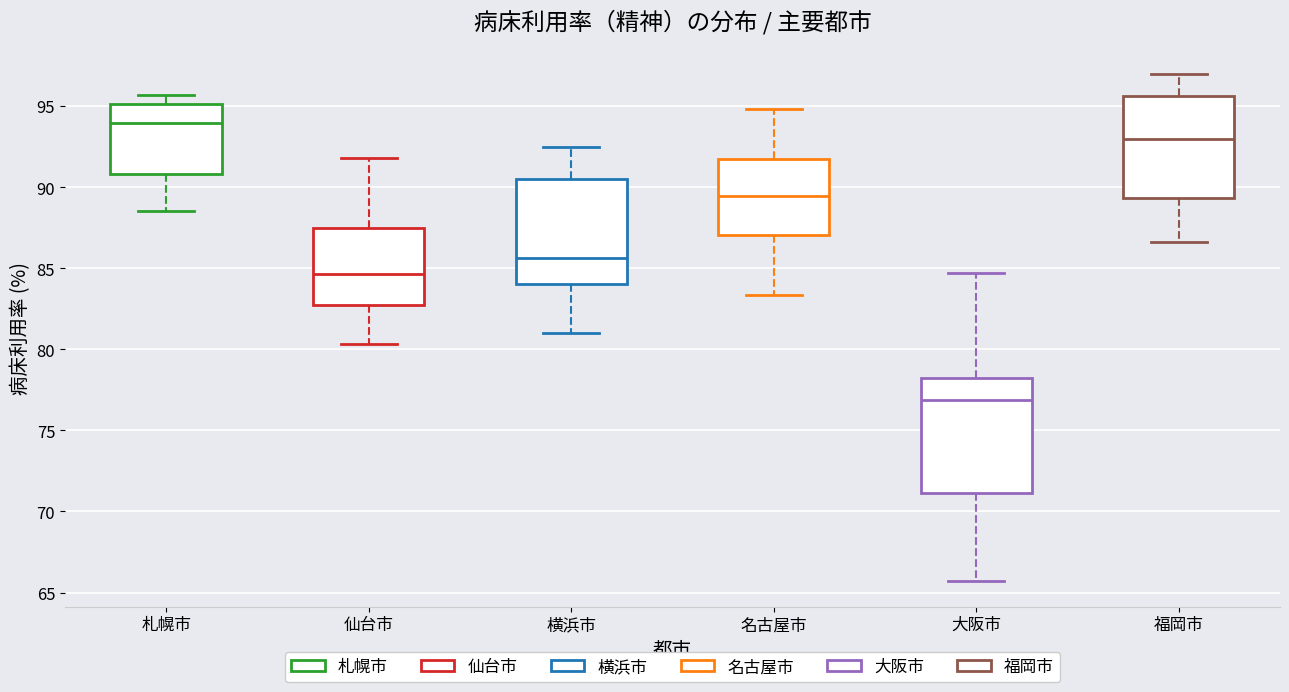

Which box has the lowest median line?

大阪市